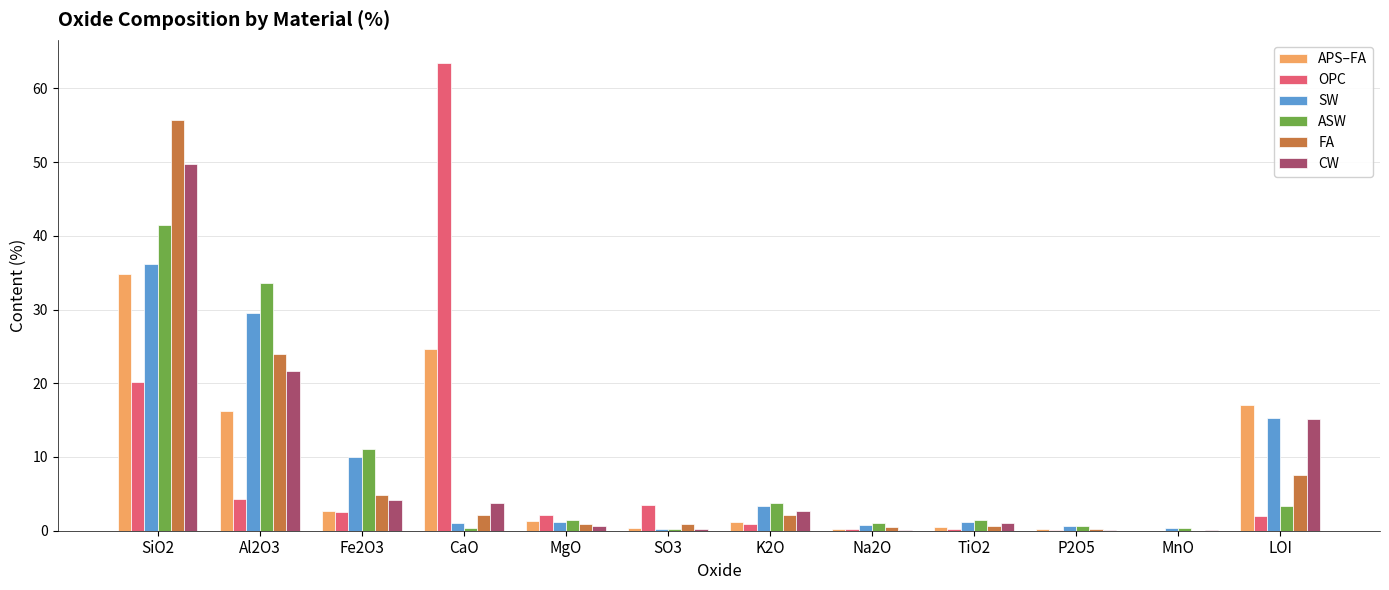

Is it true that ASW equals 1.5 at MgO?

True